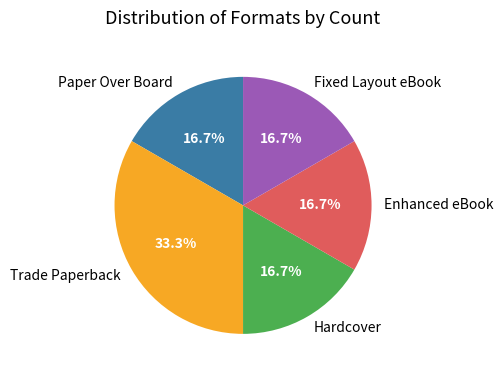

Approximately how many times larger is the value at Hardcover compared to Enhanced eBook?

1.0